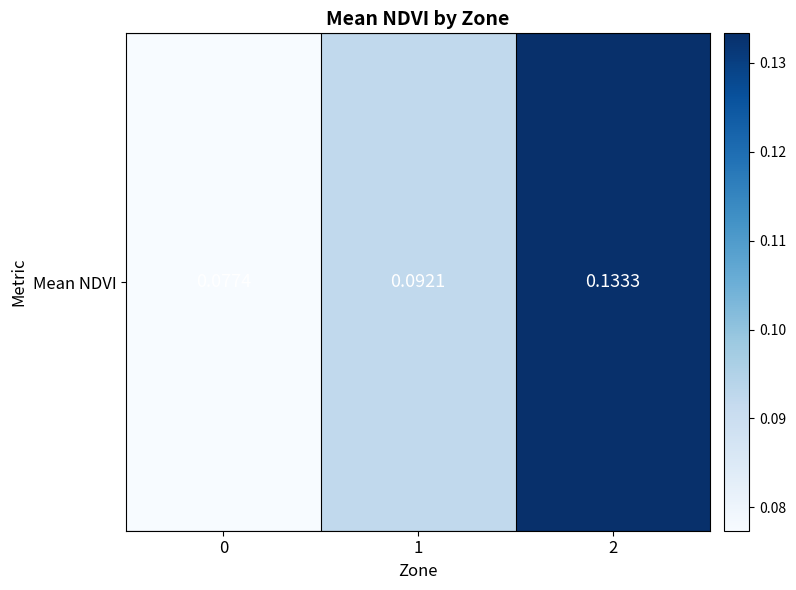

Reading left to right, extract all data points from this chart.

0=0.1	1=0.1	2=0.1